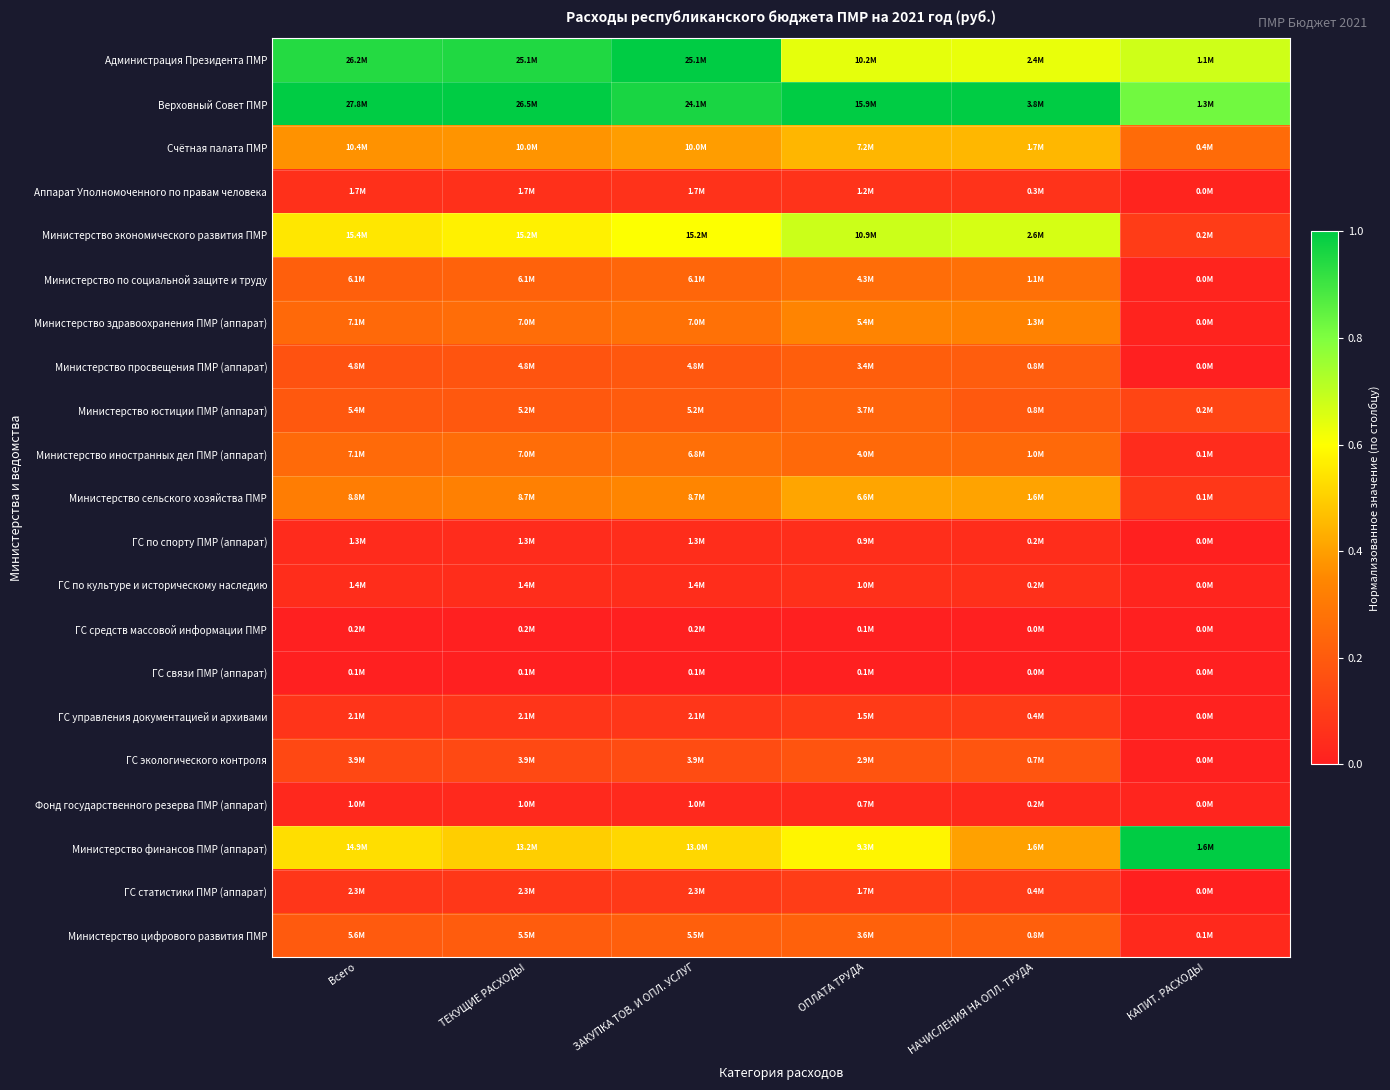

Which series has the largest total across all categories?

Верховный Совет ПМР